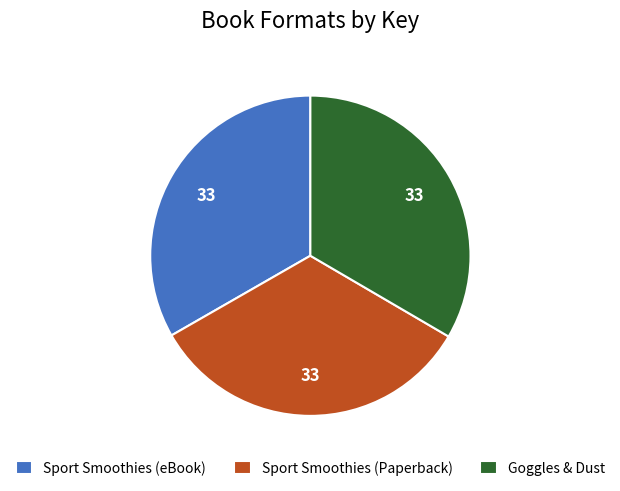

Is it true that Sport Smoothies (Paperback) is 23% of the pie?

False